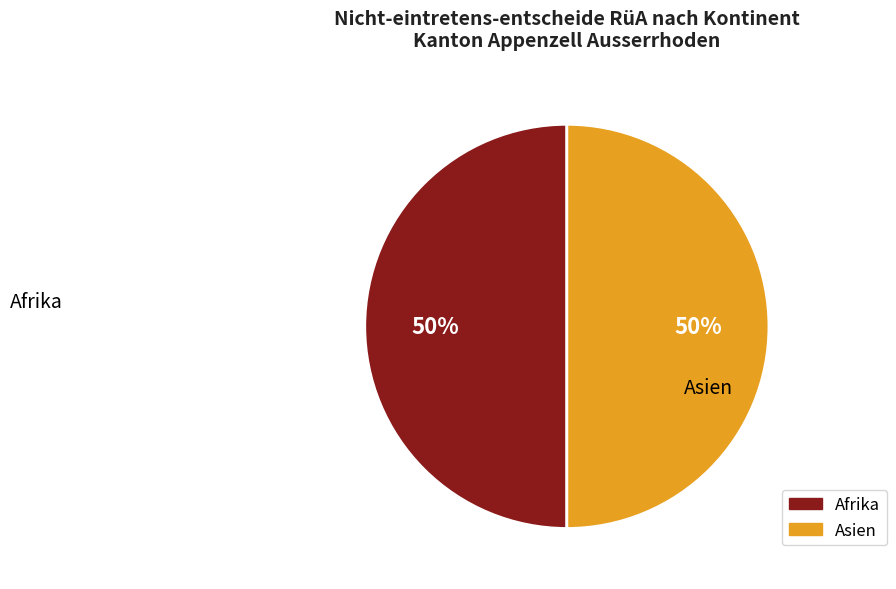

To the nearest percent, what is the difference between the largest and smallest slice percentages?

0%